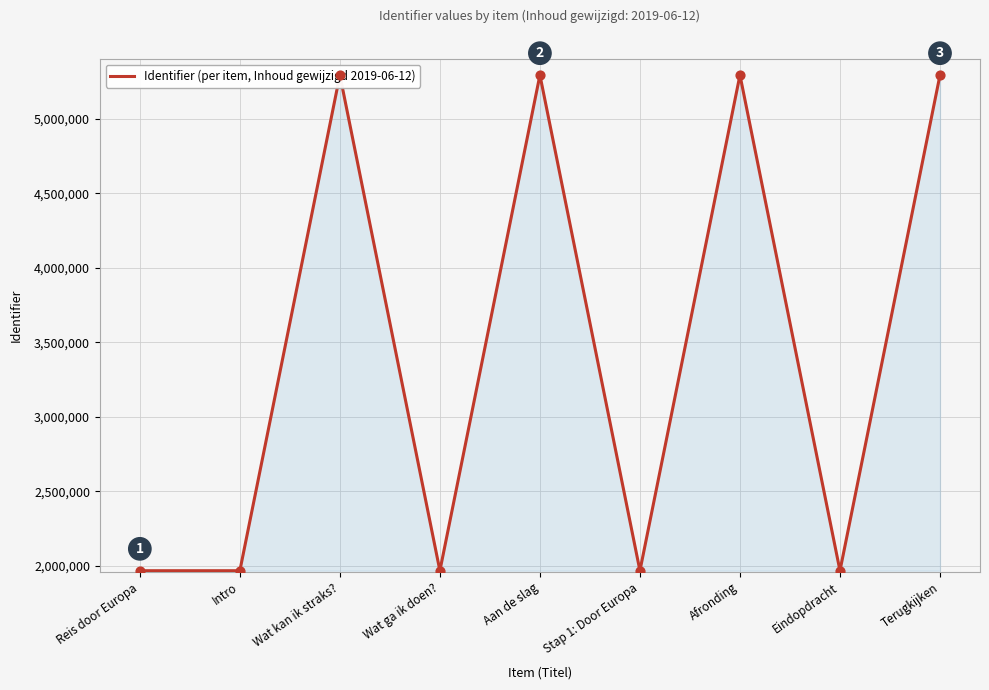

What is the change in value from Wat ga ik doen? to Afronding?

+3325545